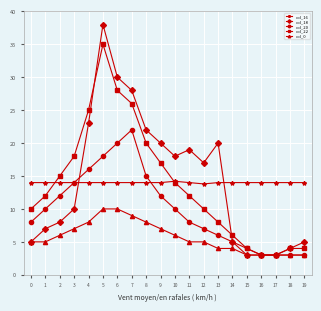

The value of col_20 at 0 is 8.0. True or false?

True